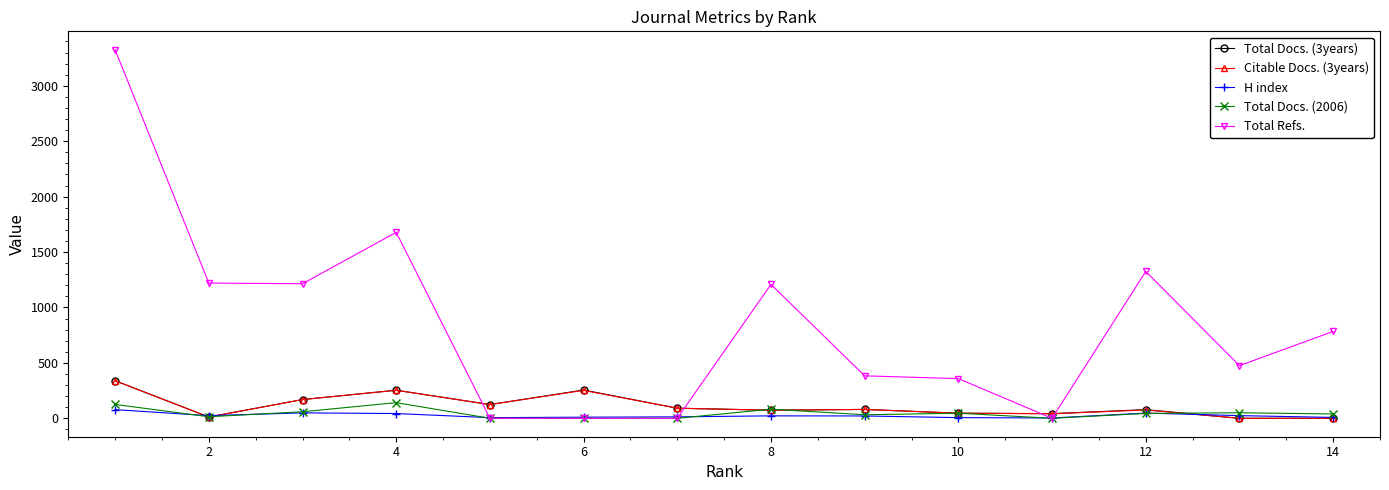

True or false: Total Refs. and Citable Docs. (3years) intersect in this chart.

True